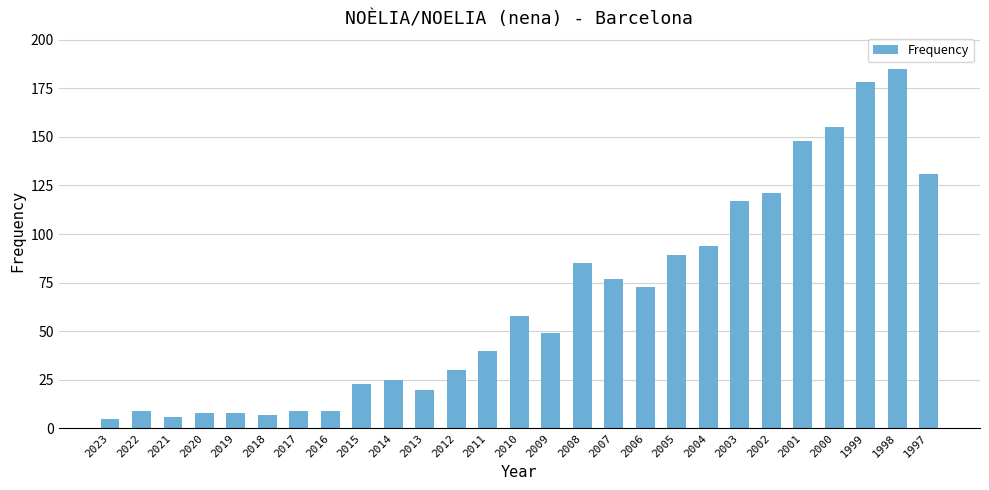

What is the sum of the values at 2003 and 2004?

211